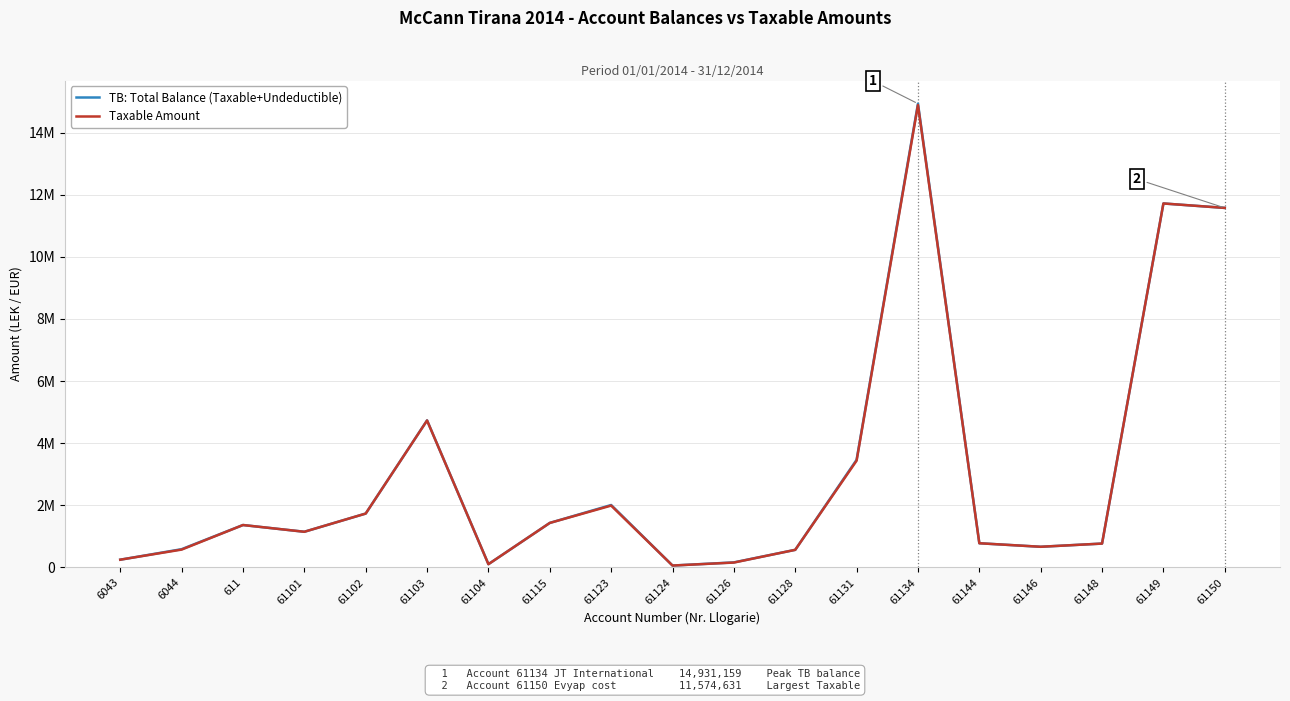

What is the difference between the Taxable Amount values at 61123 and 61146?

1325776.7